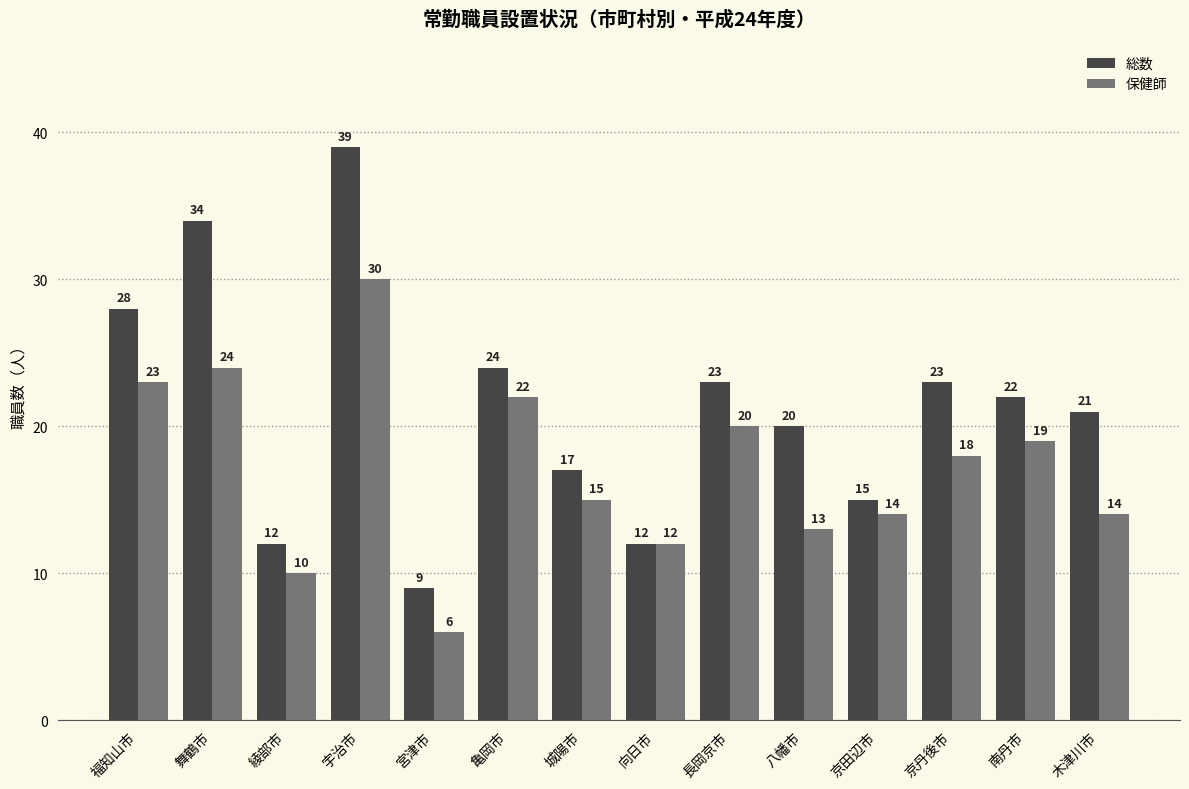

True or false: 保健師 has a value of 12 at 向日市.

True